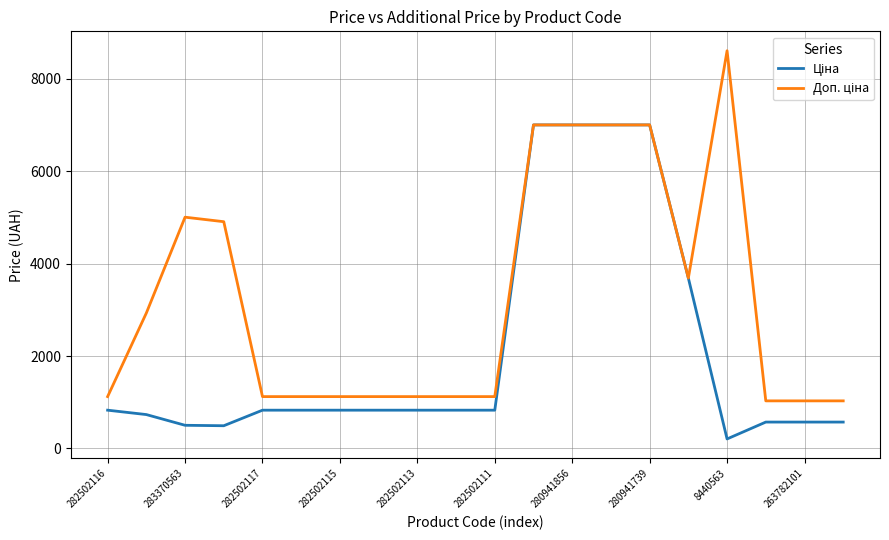

What is the maximum value shown in the chart?

8608.3